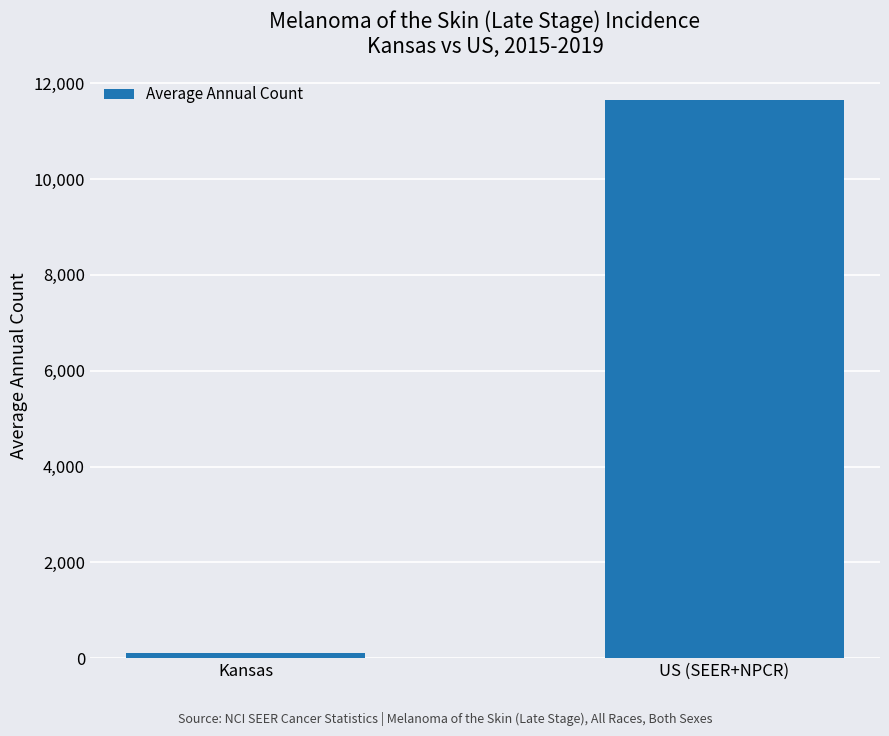

What is the greatest value displayed?

11643